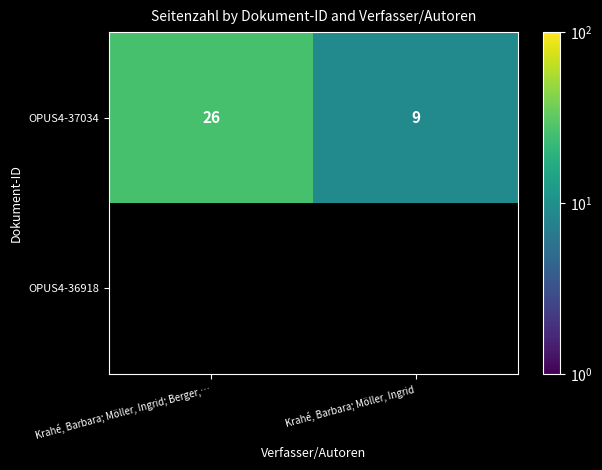

List the labels in order of OPUS4-37034 value, largest first.

Krahé, Barbara; Möller, Ingrid; Berger,…, Krahé, Barbara; Möller, Ingrid